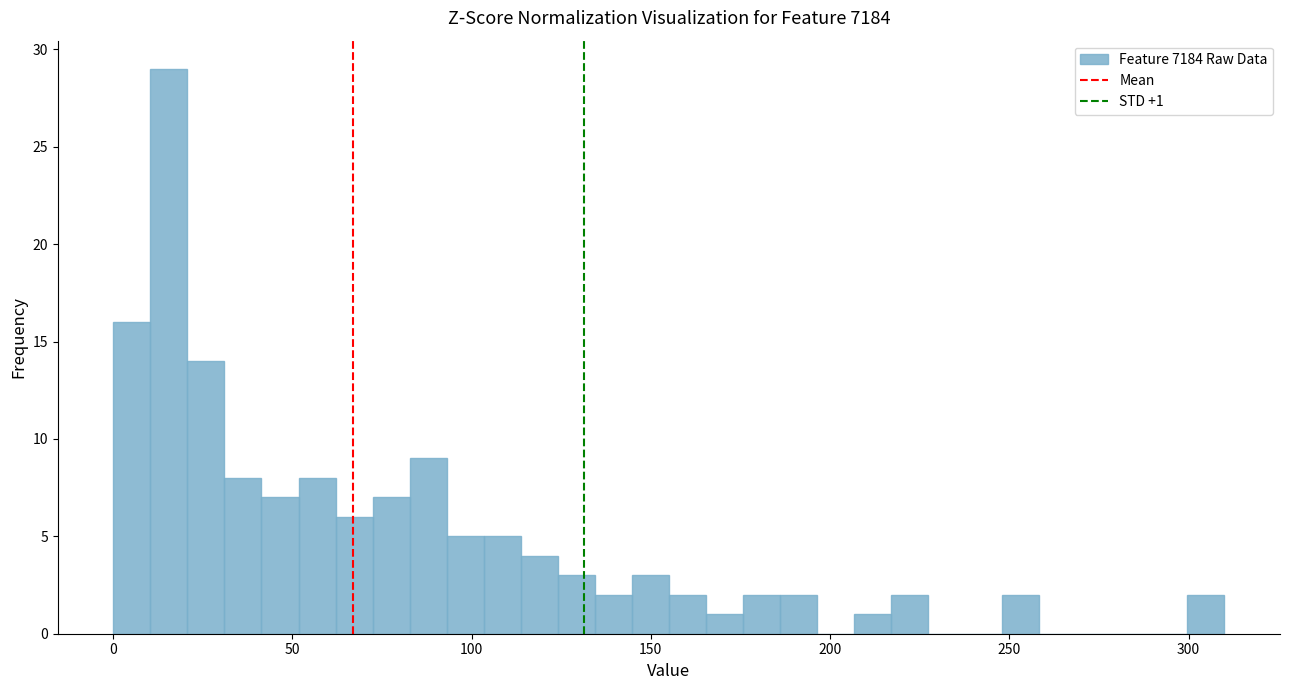

Around what value on the x-axis is the tallest bar? Give the approximate position of its centre, as read against the axis.

15